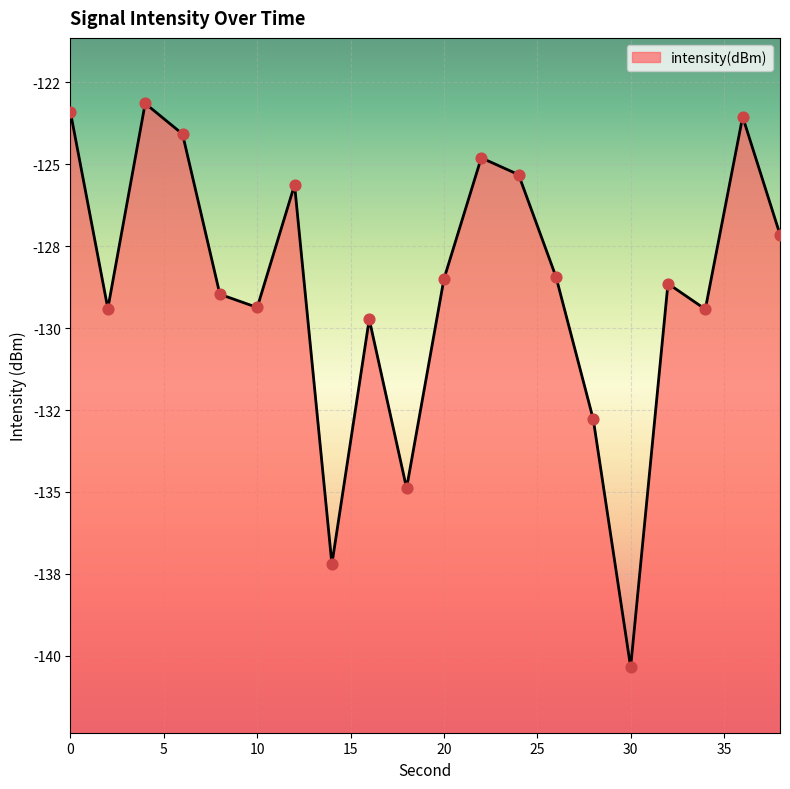

Which has a higher value, 18 or 30?

18